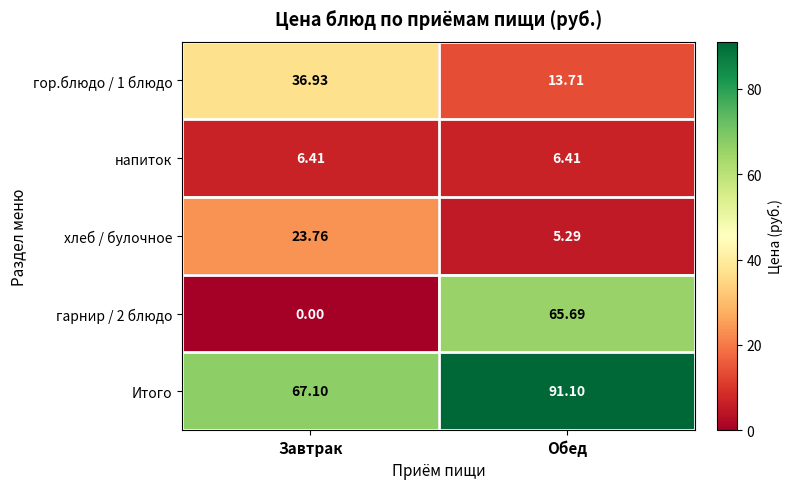

Where is гарнир / 2 блюдо nearest to the value 32?

Завтрак